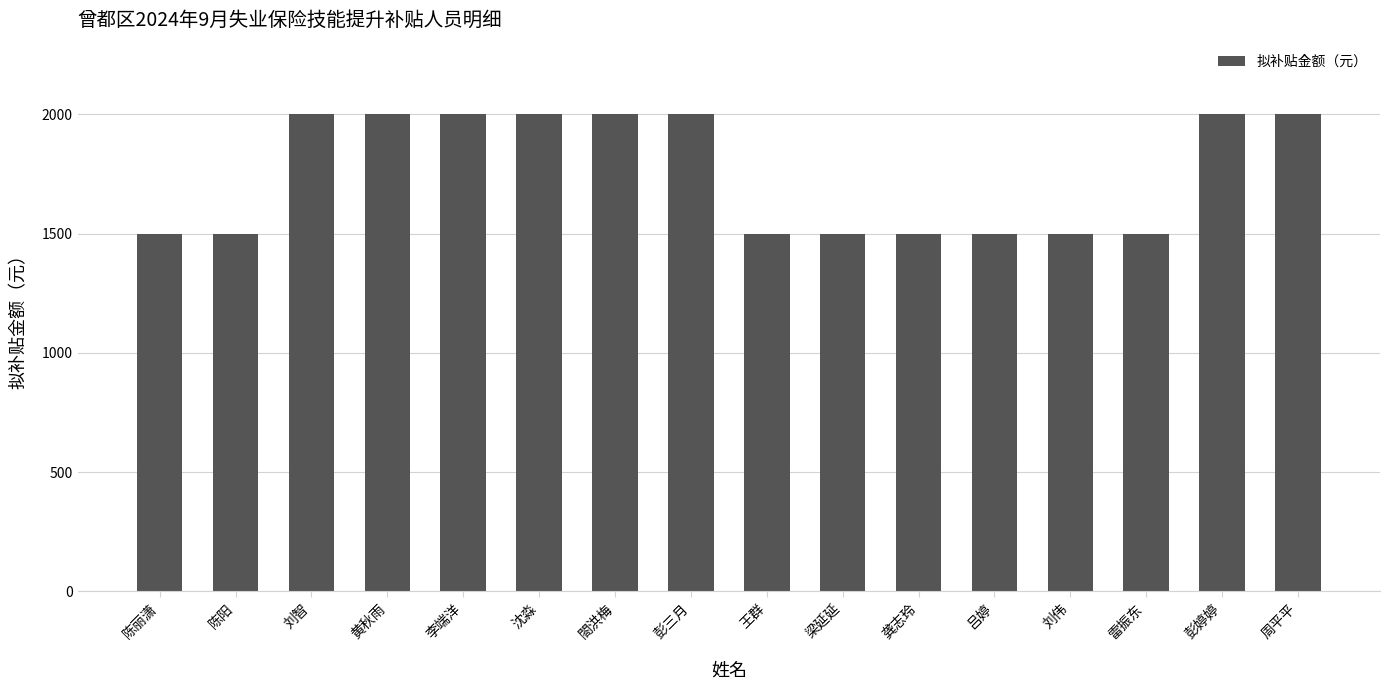

What is the minimum value shown in the chart?

1500